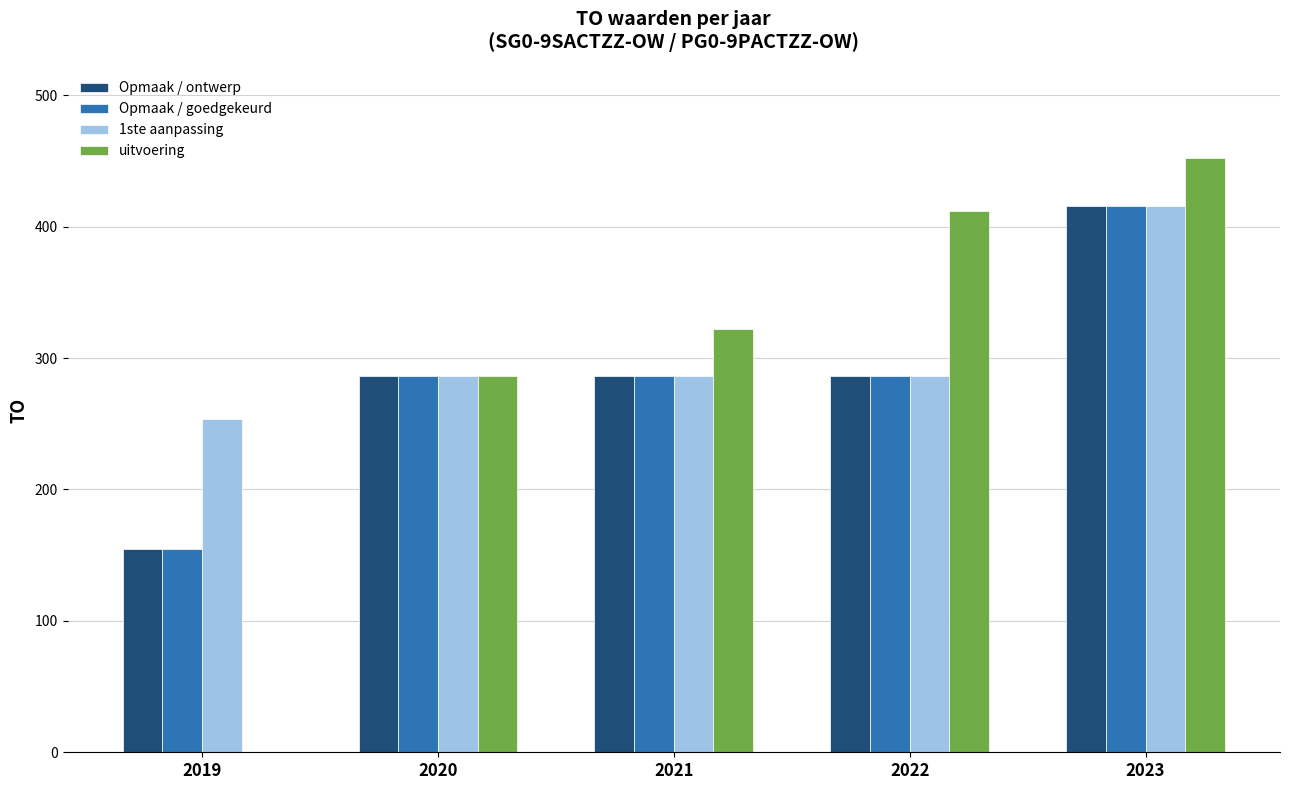

Reading right to left, what are all the values shown in this chart?

Opmaak / ontwerp: 2023=416	2022=286	2021=286	2020=286	2019=155
Opmaak / goedgekeurd: 2023=416	2022=286	2021=286	2020=286	2019=155
1ste aanpassing: 2023=416	2022=286	2021=286	2020=286	2019=254
uitvoering: 2023=452	2022=412	2021=322	2020=286	2019=0